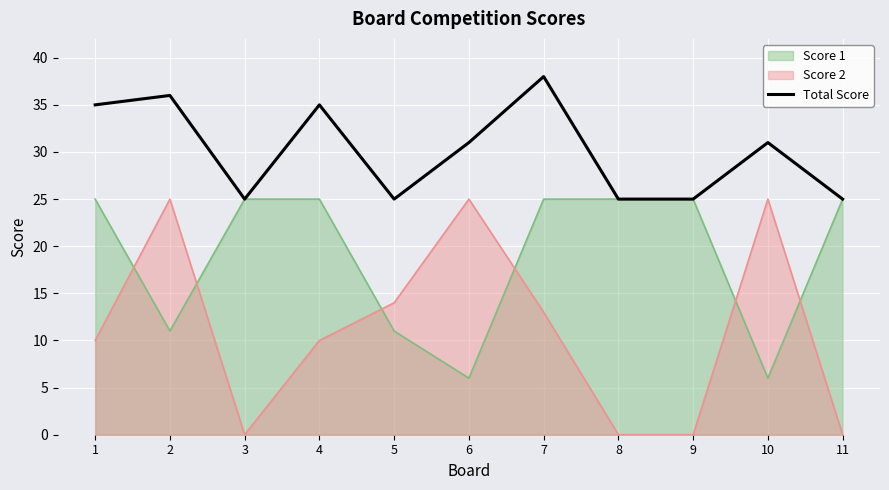

At which category does the data reach its first local peak?

2